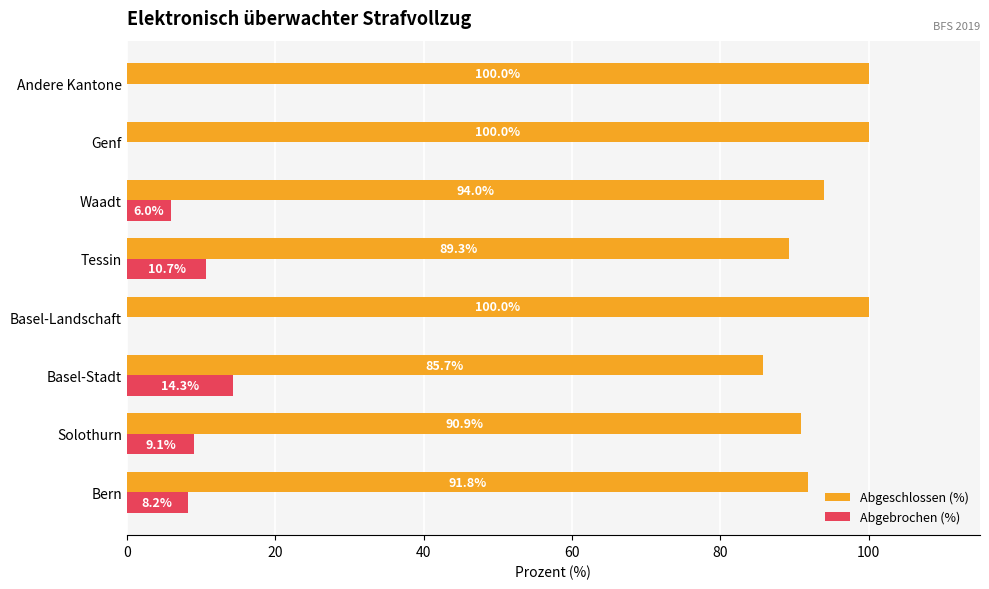

At which label is Abgebrochen (%) closest to 7?

Waadt